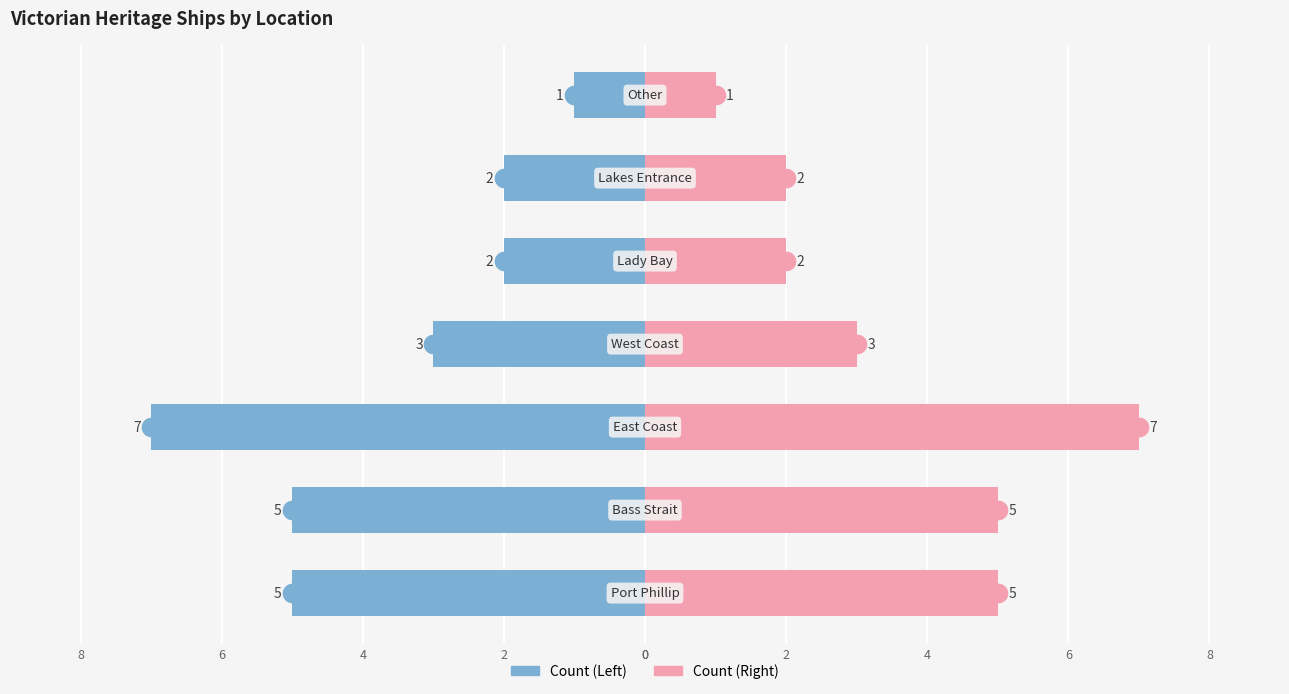

Which series has the widest spread of Y values?

Count (Left)